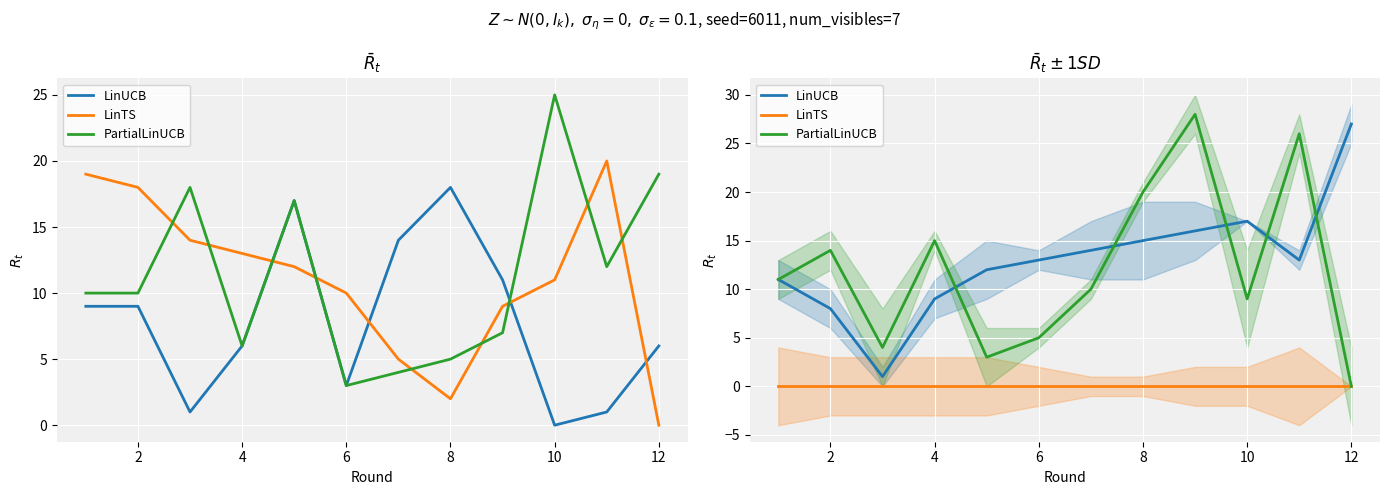

What is the spread (max minus min) of values at 2?

14